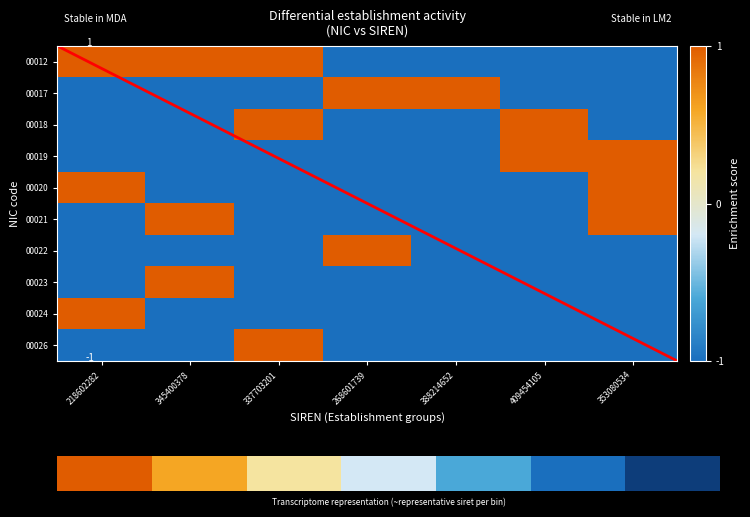

List the labels in order of 00021 value, smallest first.

218602282, 337703201, 268601739, 388214652, 409454105, 345400378, 353080534